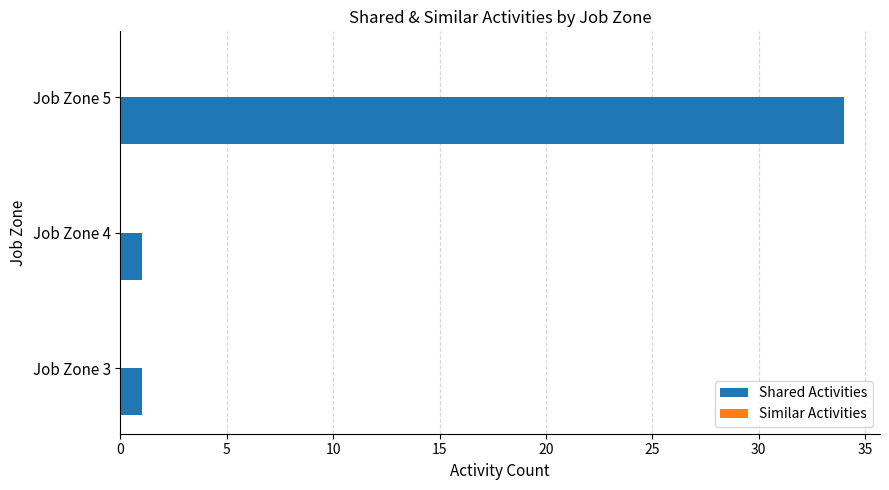

The chart shows a value of 11 at Job Zone 5. True or false?

False